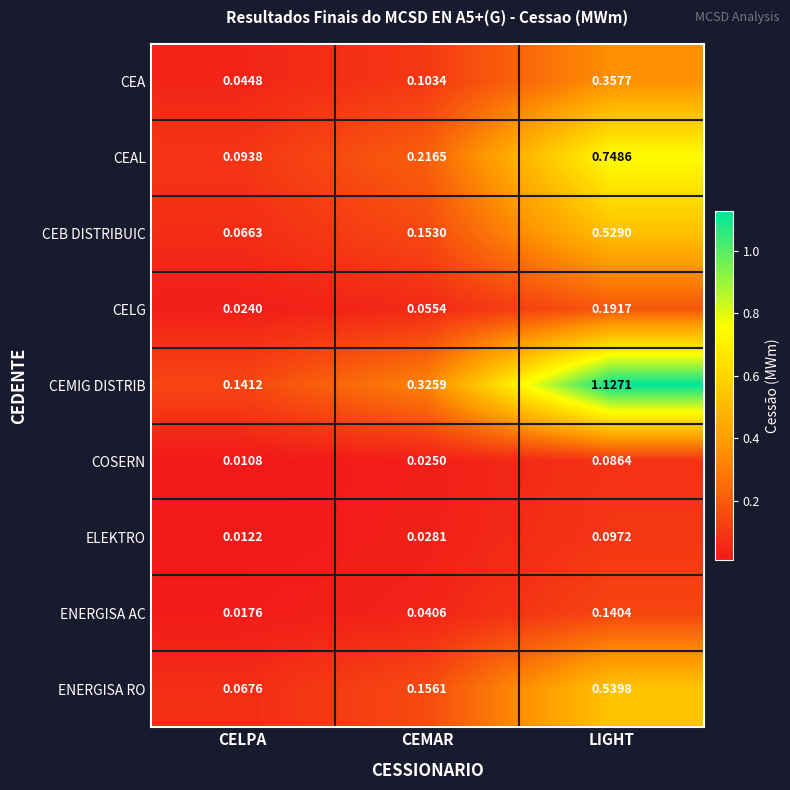

Is the value of CEAL at CELPA greater than the value of CEA at CELPA?

Yes